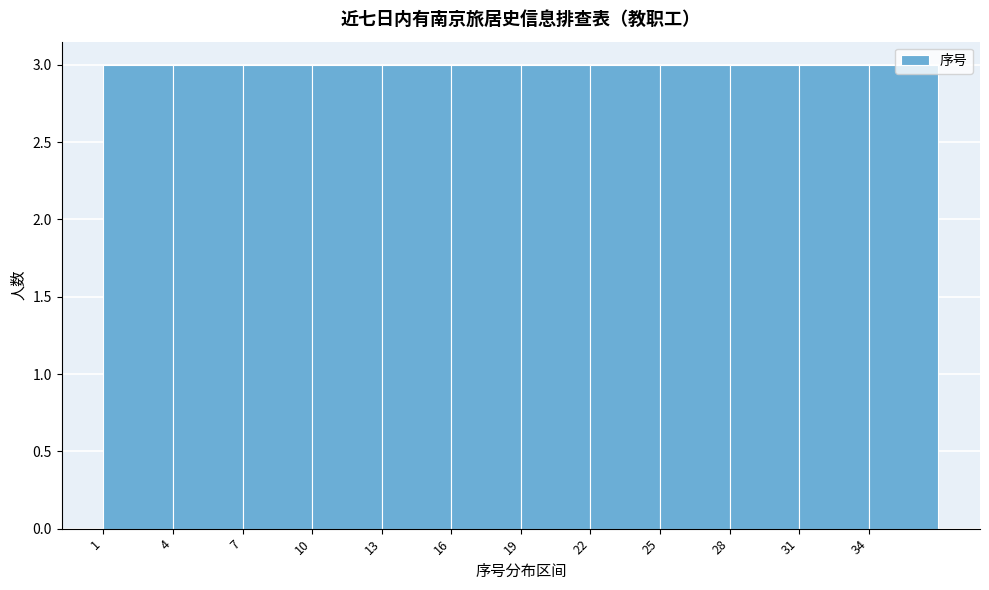

Reading left to right, transcribe this chart: for each bar, give the range it covers on the x-axis and its height. The values are not printed on the chart, so give them approximately, as read against the axis.

1 to 4: 3
4 to 7: 3
7 to 10: 3
10 to 13: 3
13 to 16: 3
16 to 19: 3
19 to 22: 3
22 to 25: 3
25 to 28: 3
28 to 31: 3
31 to 34: 3
34 to 37: 3